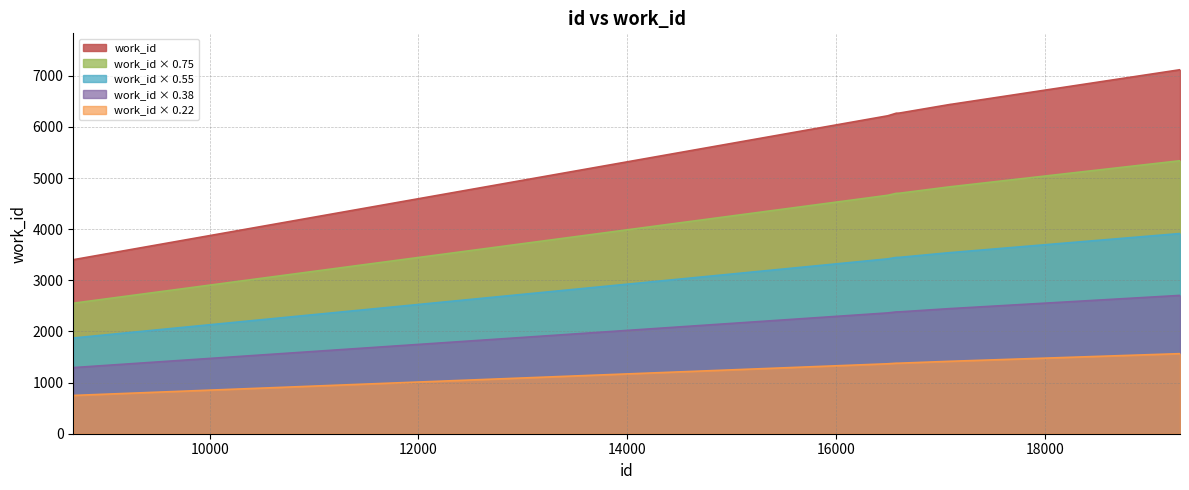

List the labels in order of value, largest first.

19297, 17105, 17106, 17107, 17109, 16610, 16579, 16594, 16497, 8692